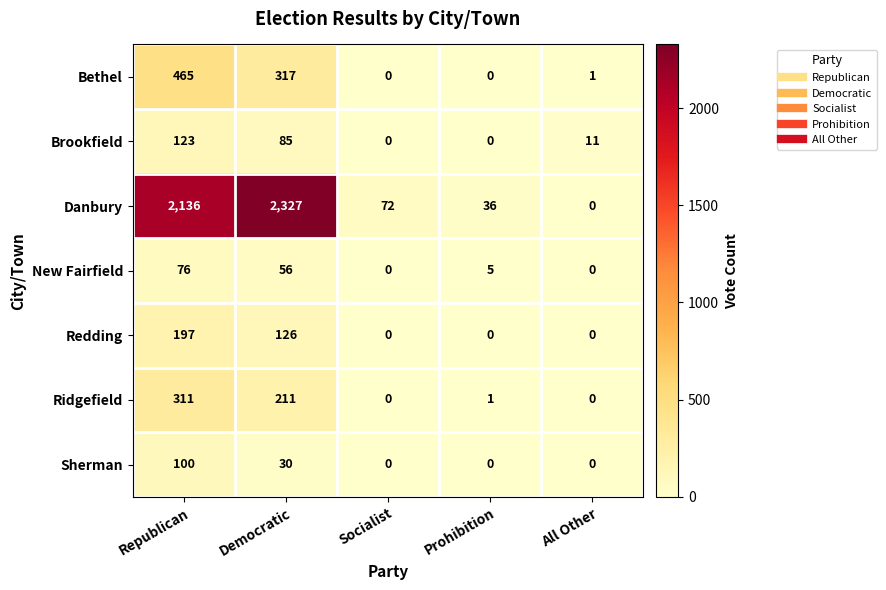

At which category does the chart reach its peak across all series?

Democratic